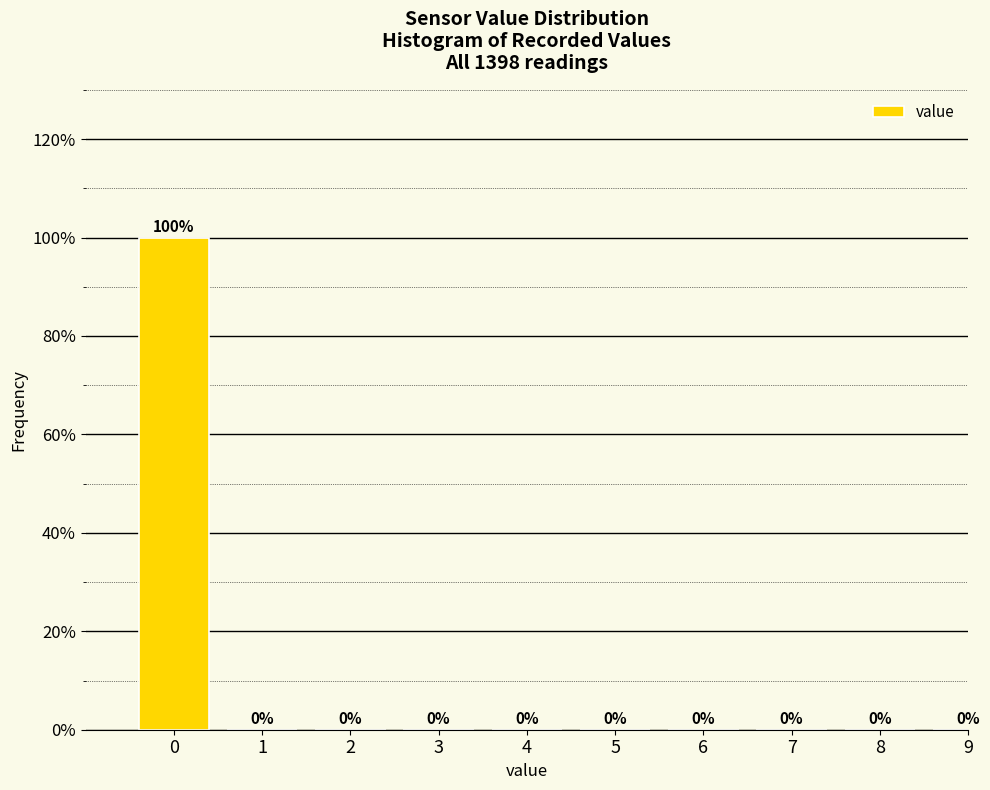

Reading right to left, extract all data points from this chart.

9=0	8=0	7=0	6=0	5=0	4=0	3=0	2=0	1=0	0=100